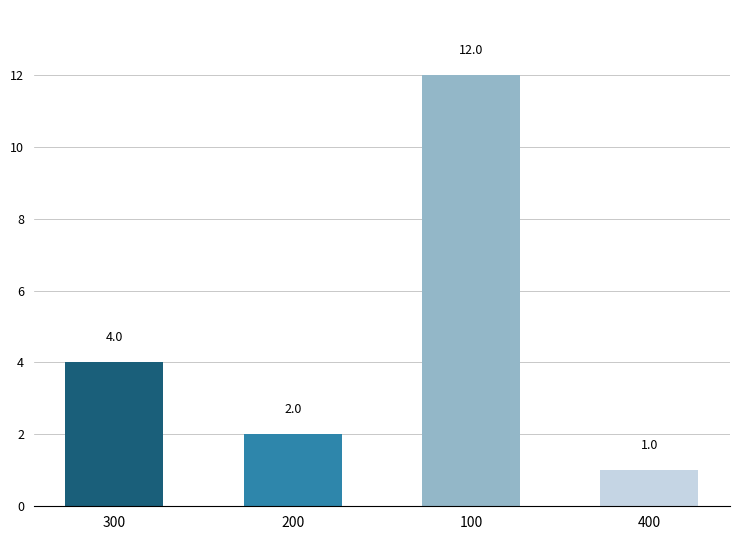

What is the difference between the second highest and minimum values?

3